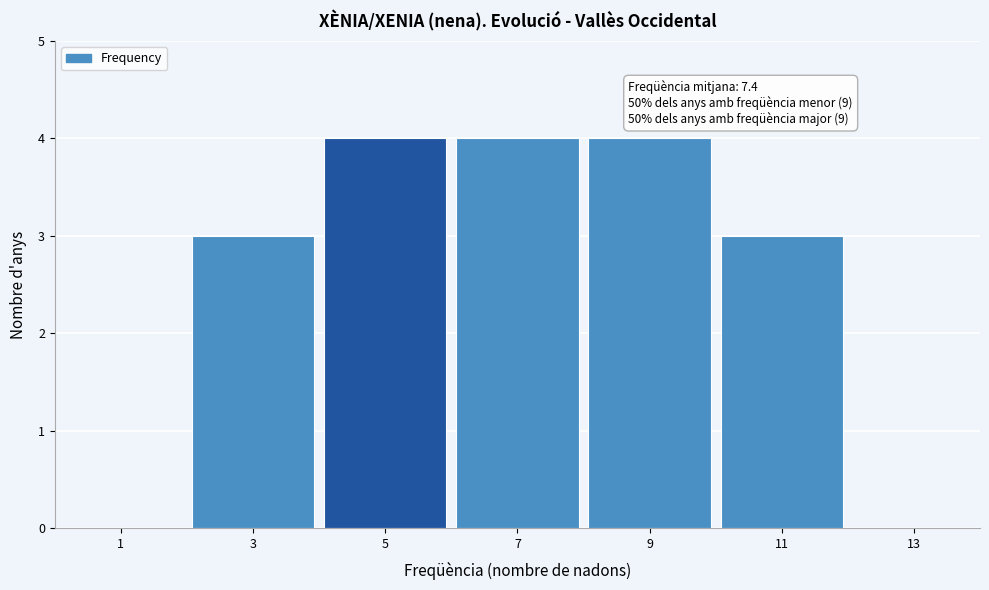

Reading left to right, extract all data points from this chart.

1=0	3=3	5=4	7=4	9=4	11=3	13=0